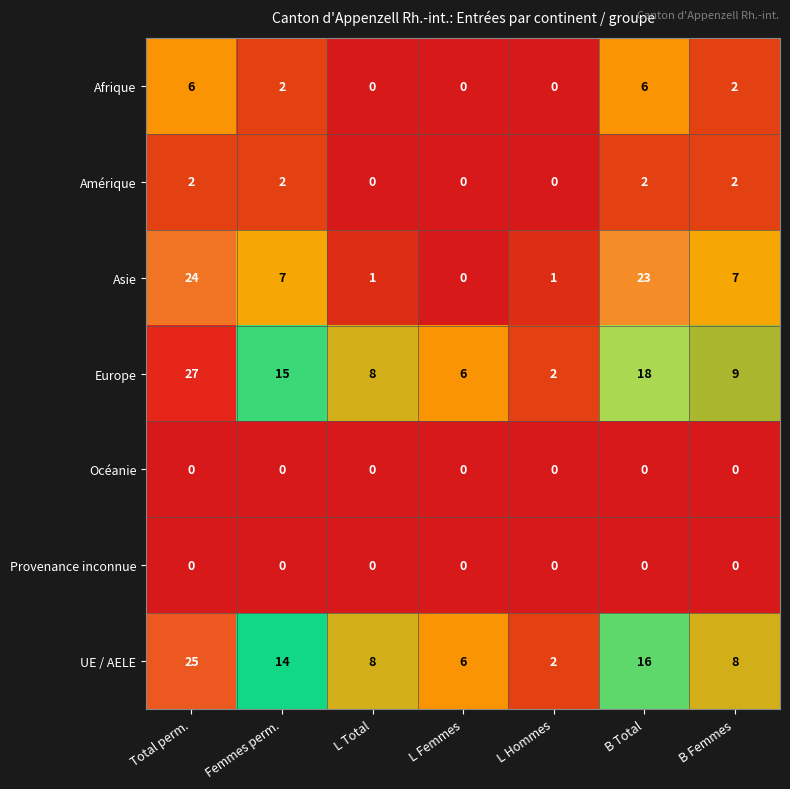

What is the difference between the highest and lowest values at B Total?

23